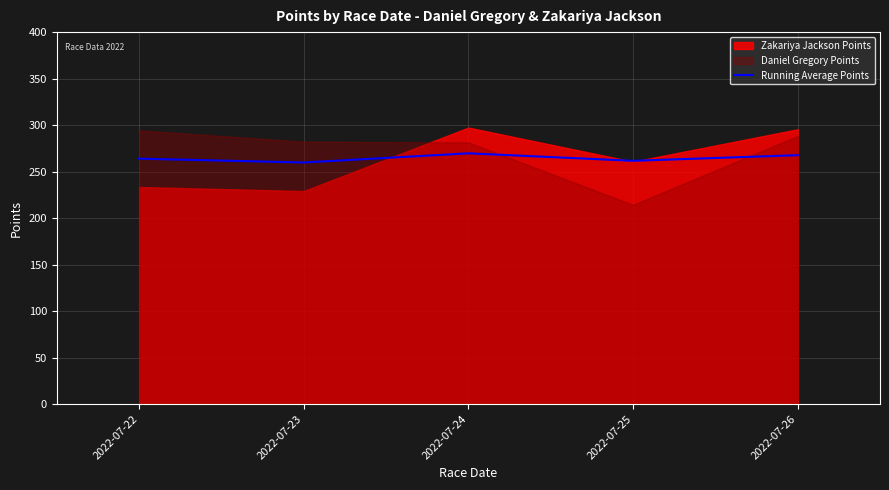

What is the lowest value of the Running Average Points series?

259.8